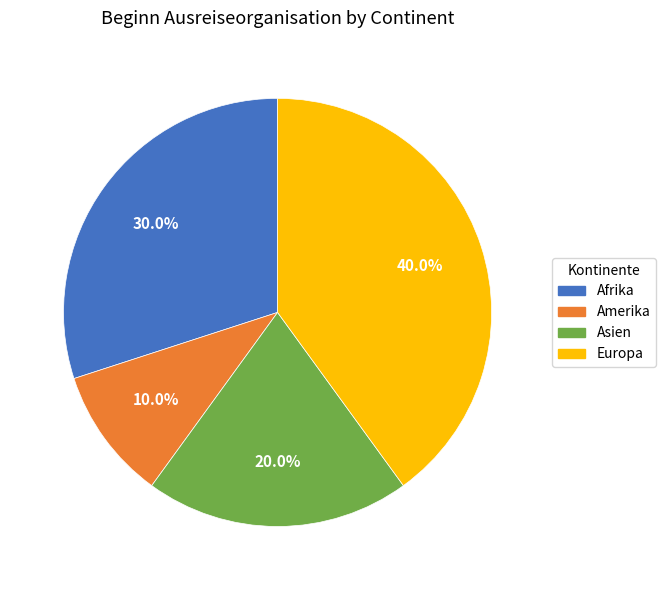

How many segments does this pie chart have?

4